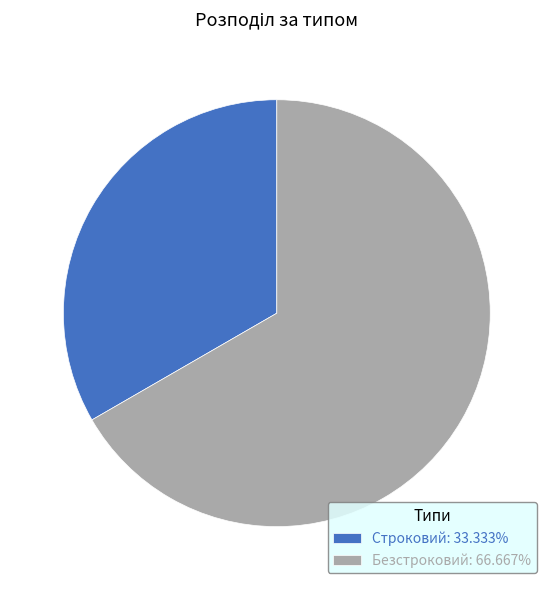

Between Строковий and Безстроковий, which is larger?

Безстроковий